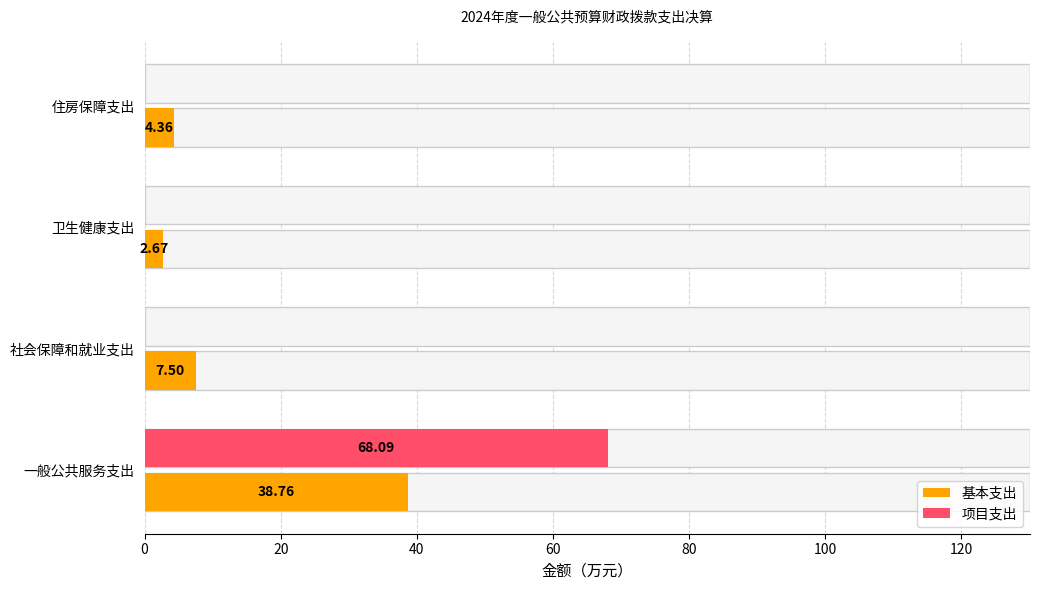

At which label does 项目支出 reach its peak?

一般公共服务支出